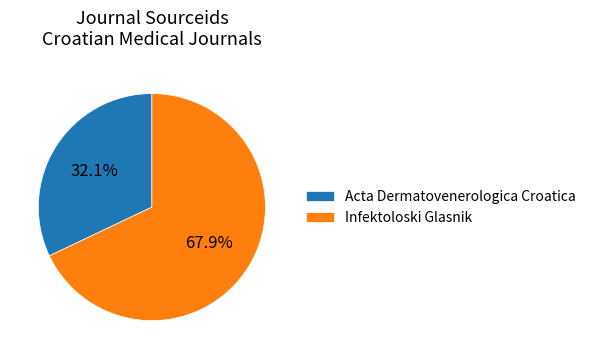

True or false: Acta Dermatovenerologica Croatica accounts for 38% of the total.

False